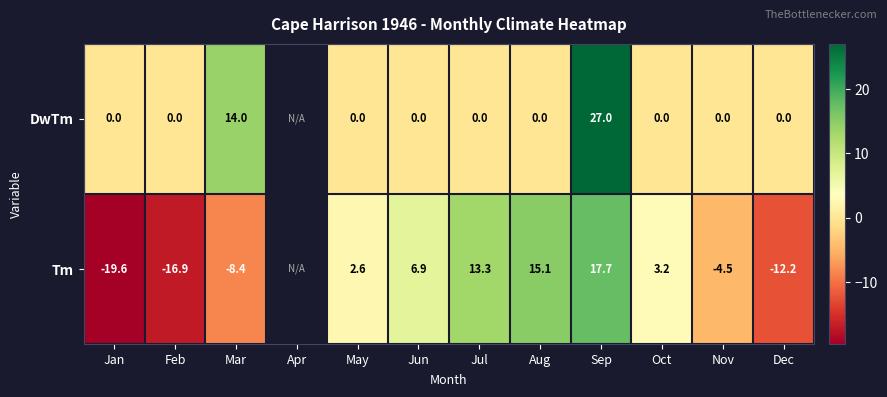

What is the total value across all series at Dec?

-12.2